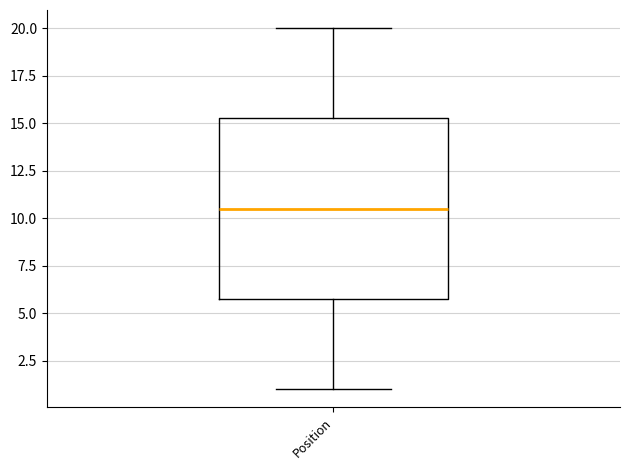

Transcribe this box plot: give where the median line is, the range the box spans, and where the two whiskers end, as read against the y-axis. The values are not printed on the chart, so give them approximately, as read against the axis.

median 10.5, box 6.0 to 15.5, whiskers 1.0 to 20.0